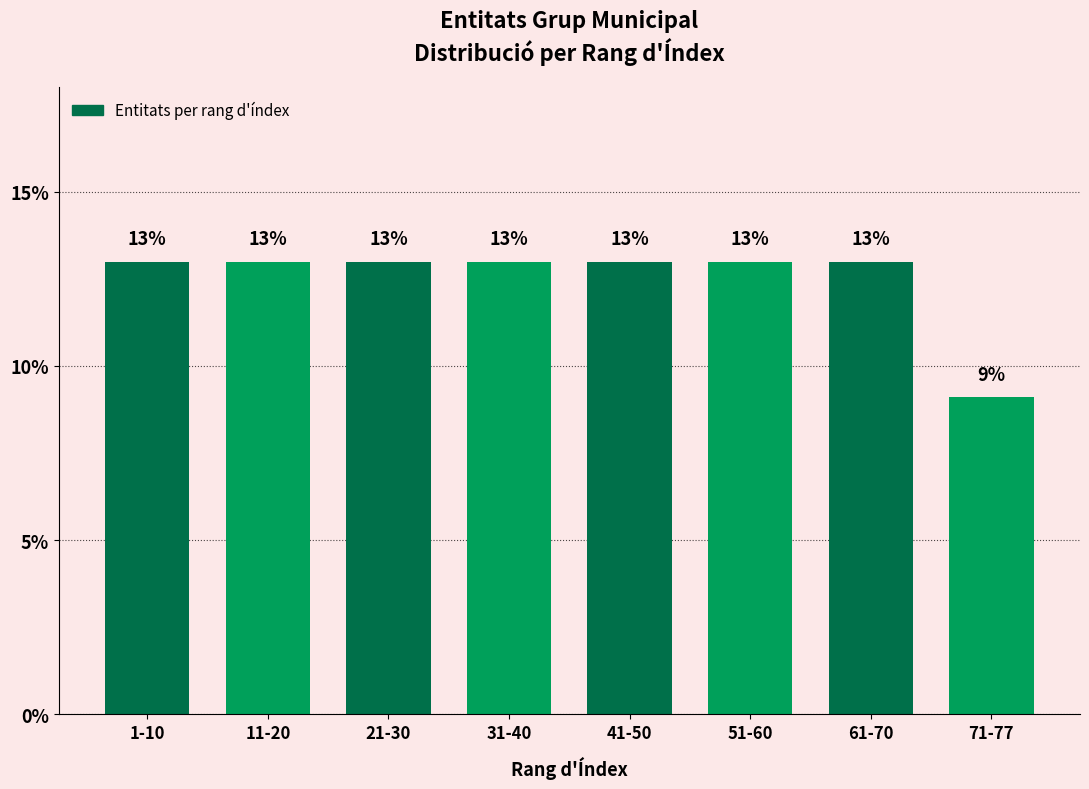

What is the smallest value displayed?

9.1